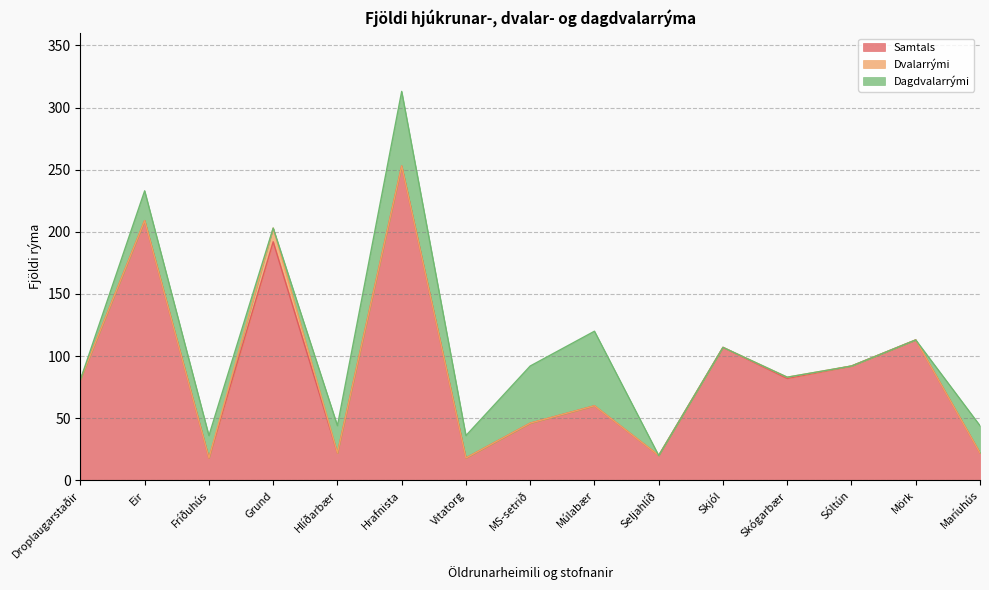

Rank the series at Droplaugarstaðir from highest to lowest value.

Samtals, Dvalarrými, Dagdvalarrými